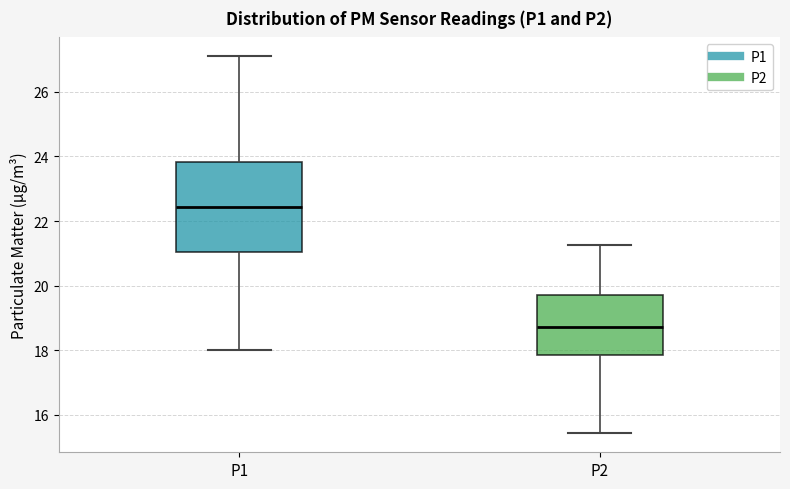

Reading left to right, read every box against the y-axis: the position of its median line, the range the box covers, and the ends of its whiskers. The values are not printed on the chart, so give them approximately, as read against the axis.

P1: median 22.4, box 21.0 to 23.8, whiskers 18.0 to 27.2
P2: median 18.8, box 17.8 to 19.8, whiskers 15.4 to 21.2